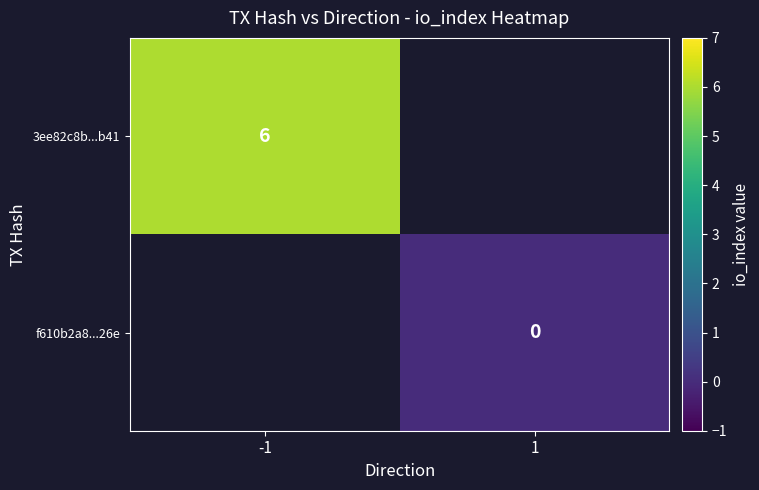

Is it true that 3ee82c8b...b41 equals 6 at -1?

True